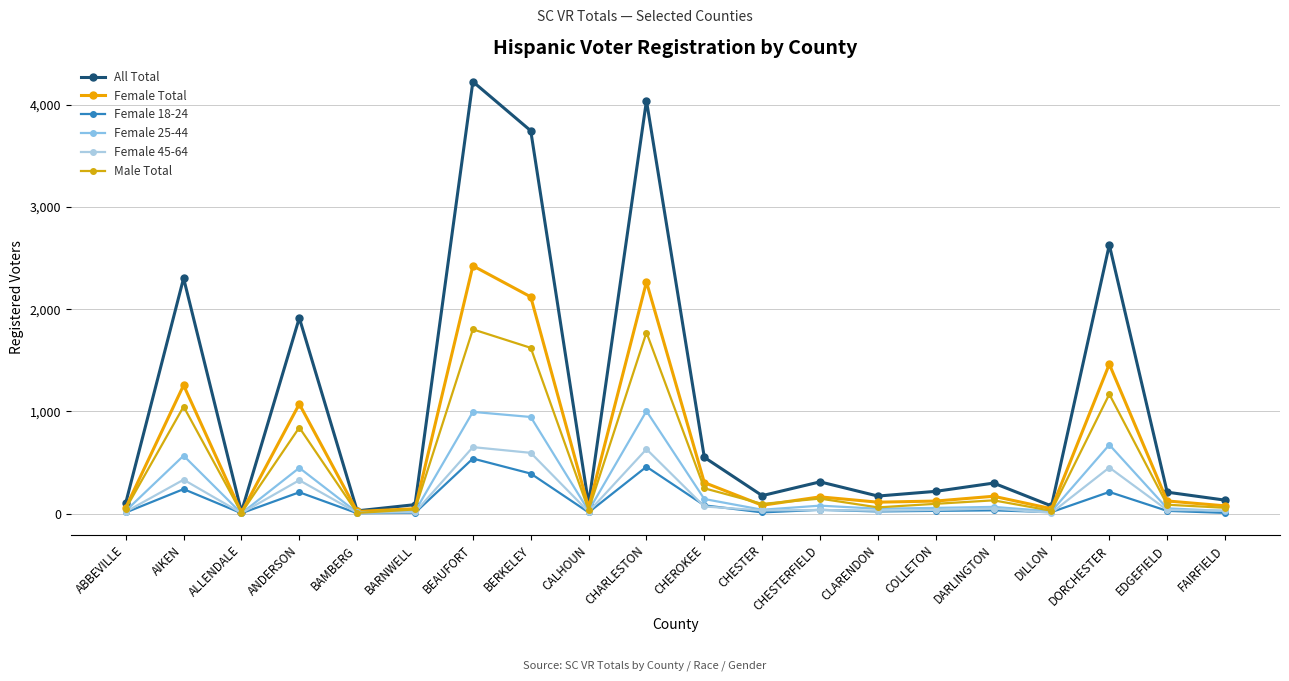

At CHARLESTON, list the series in order from largest to smallest.

All Total, Female Total, Male Total, Female 25-44, Female 45-64, Female 18-24